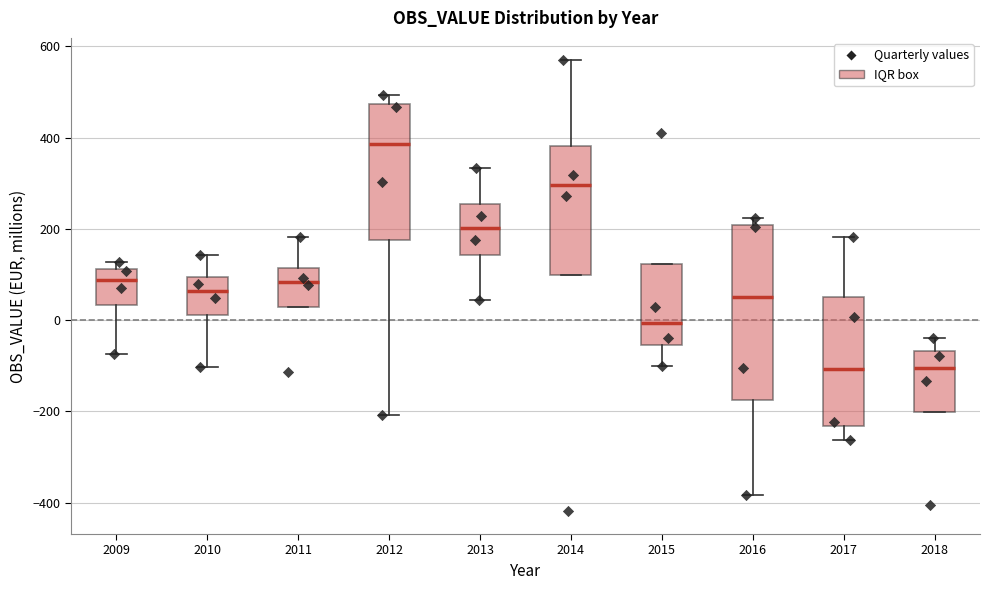

Which box's median line is the highest?

2012